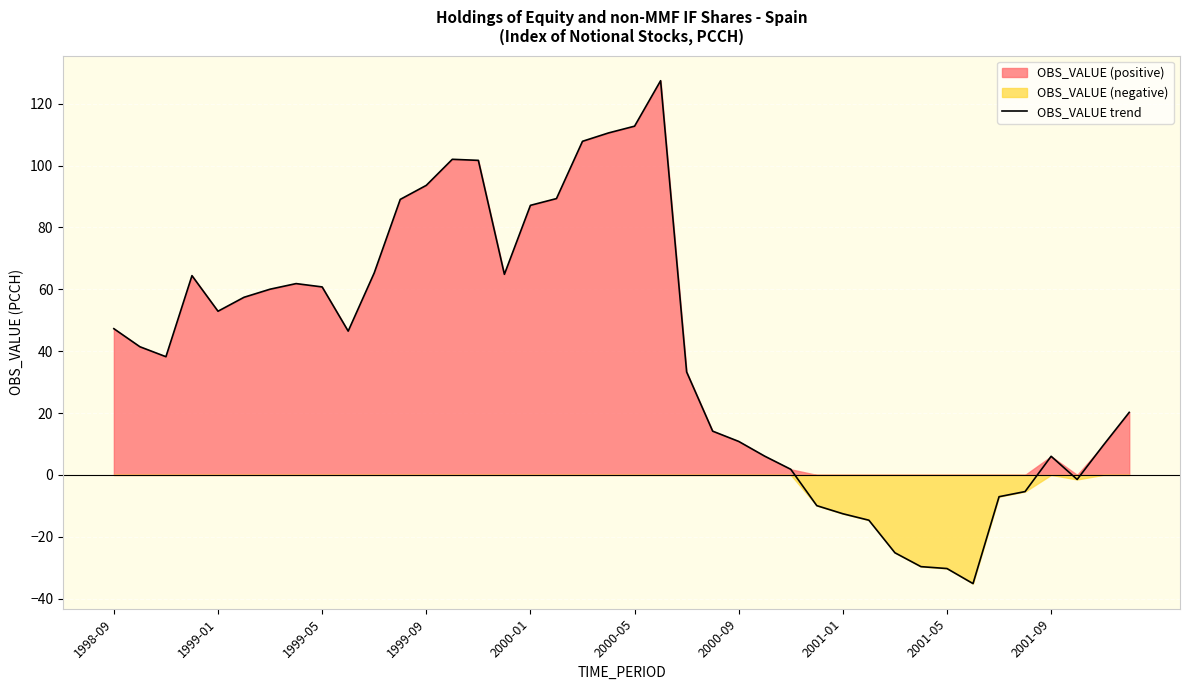

What is the minimum value for OBS_VALUE trend?

-35.1